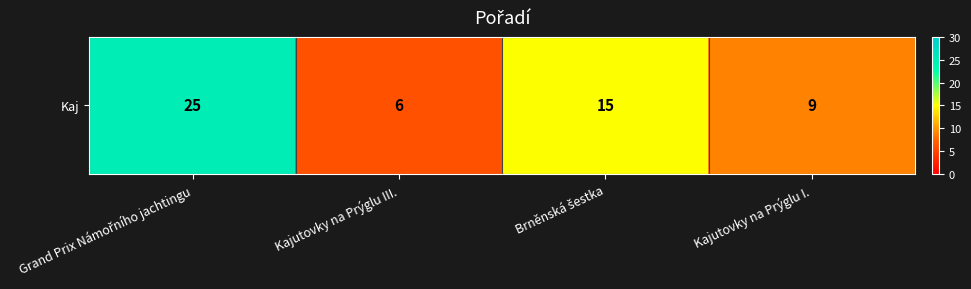

What is the sum of all values?

55